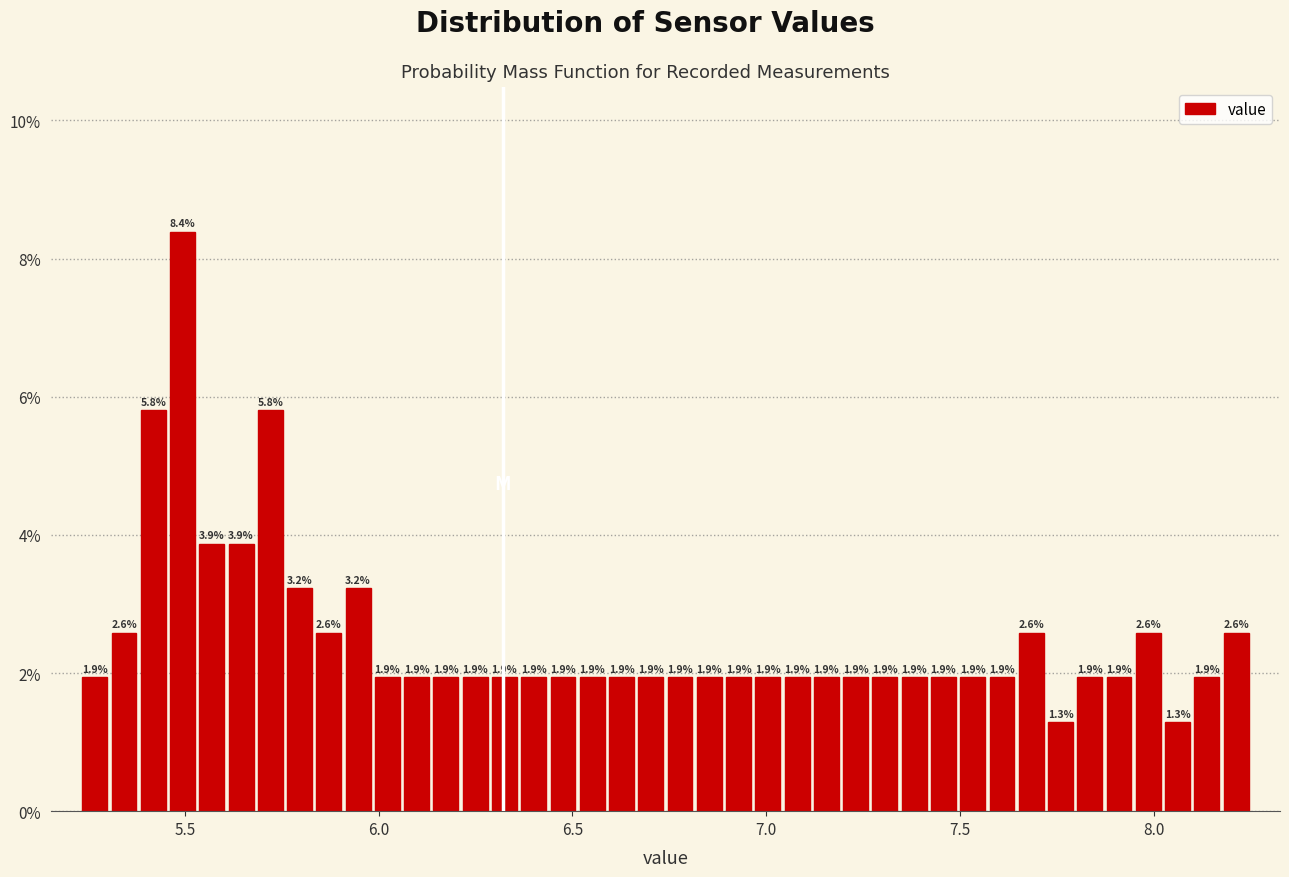

Read against the x-axis, roughly where is the centre of the tallest bar?

5.50